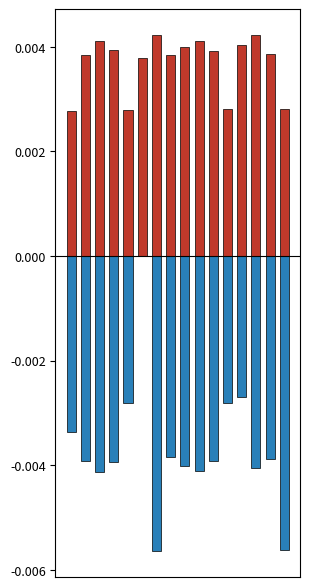

How many bars are there in total?

32